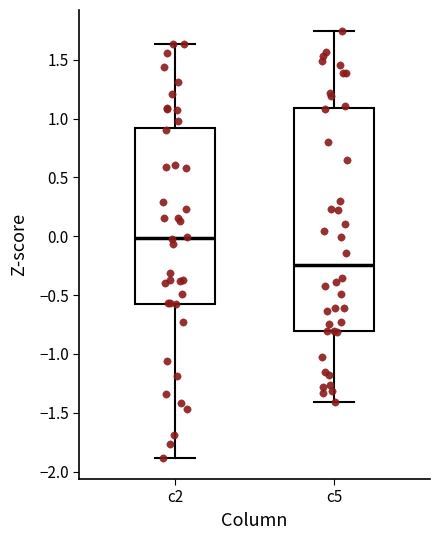

Which box has the highest median line?

c2